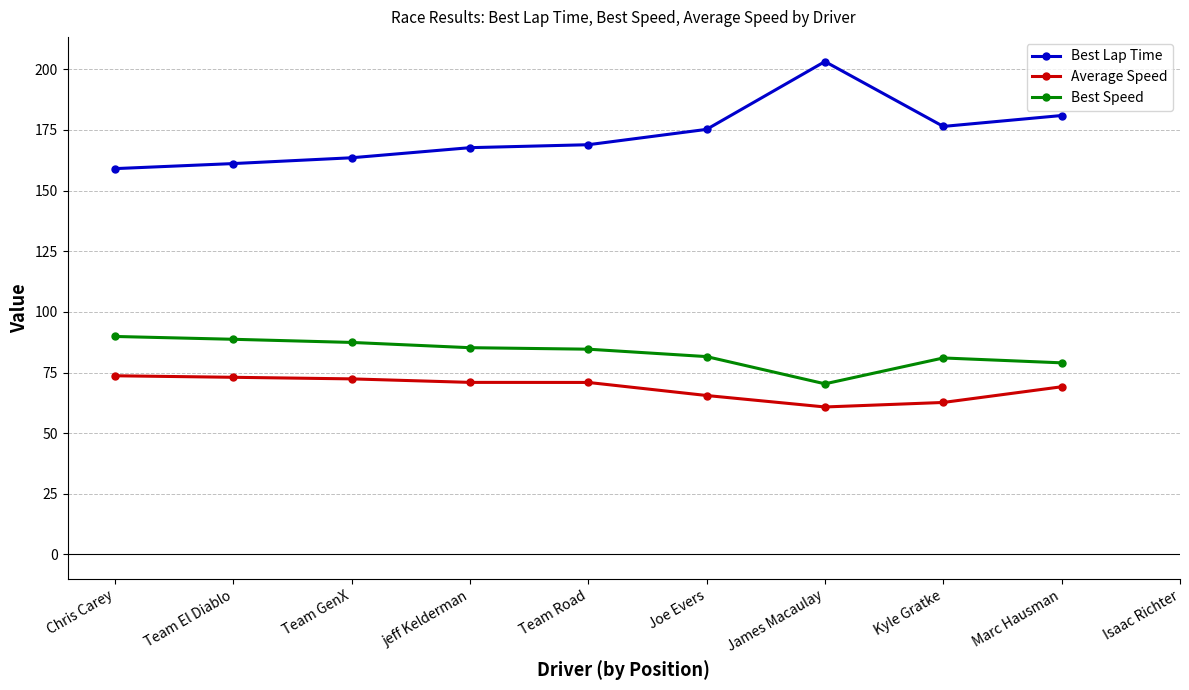

How many interior local valleys does the Best Speed series have?

1